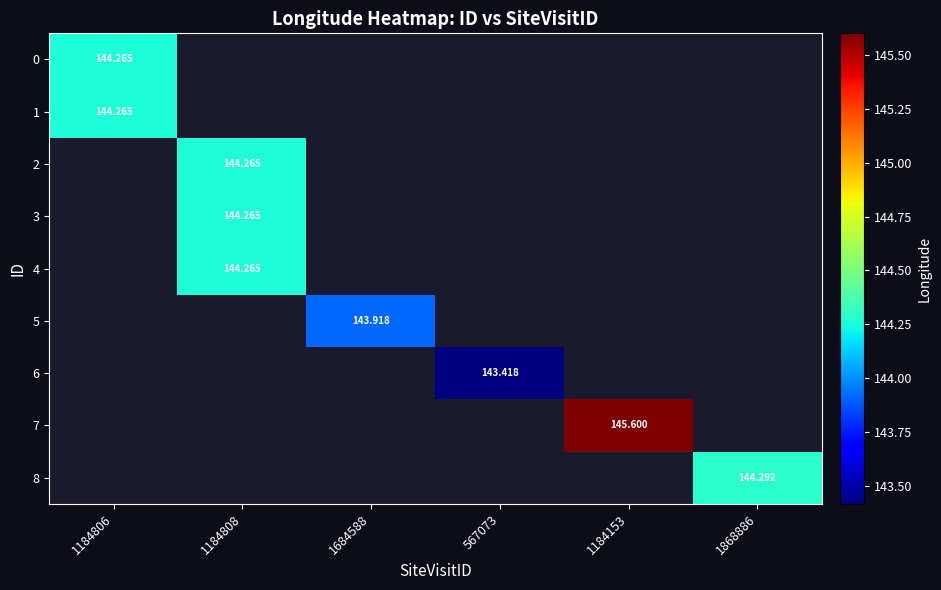

Is the value of 7 at 1684588 greater than the value of 8 at 1184153?

No